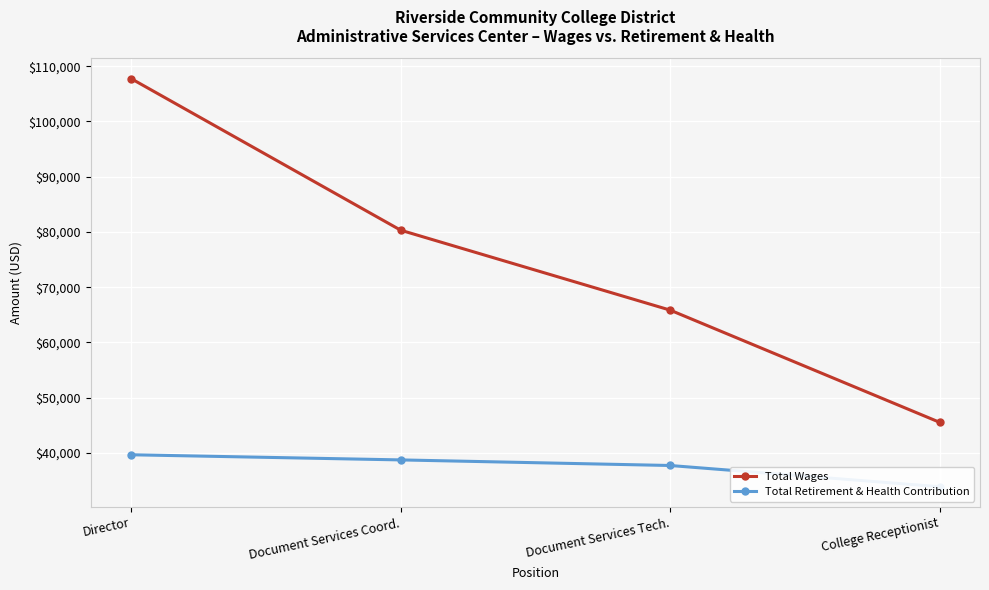

True or false: Total Retirement & Health Contribution has more than 1 interior local peaks.

False